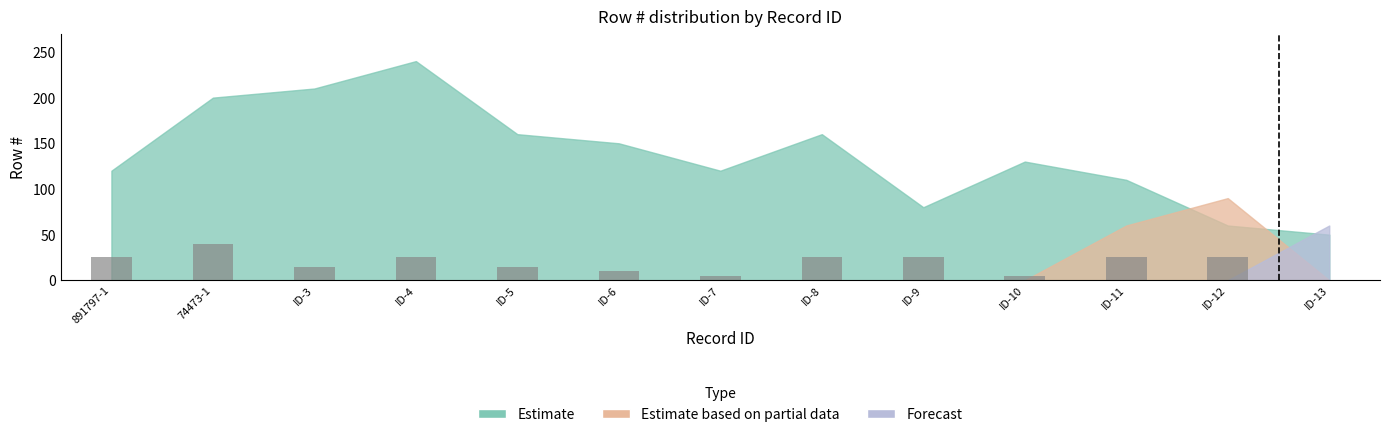

What is the sum of all values?

240